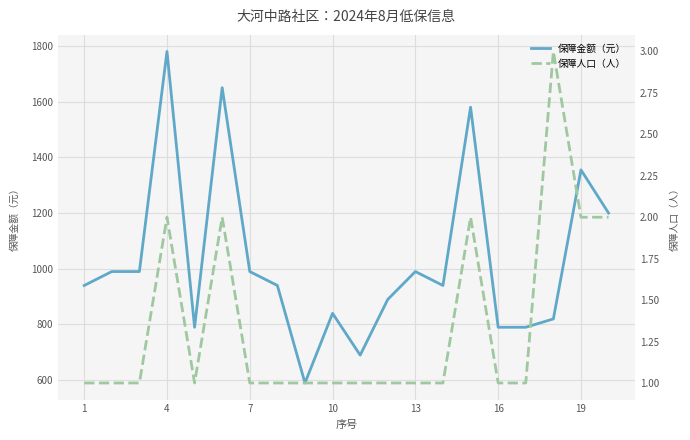

What is the lowest value of the 保障金额（元） series?

590